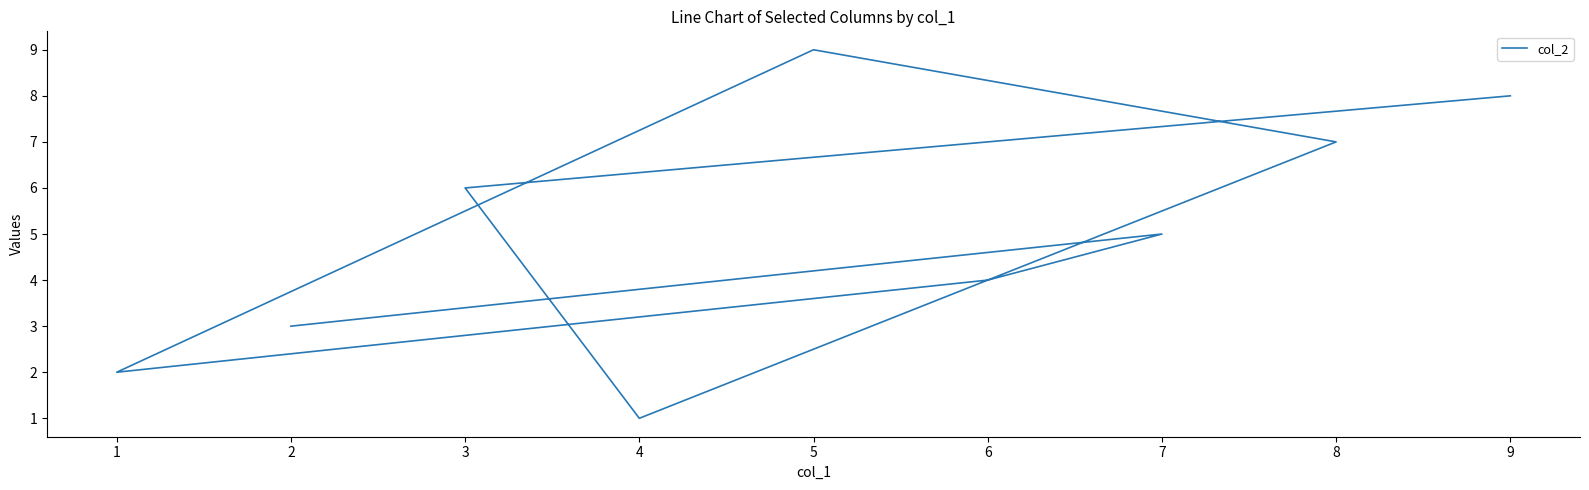

What is the value of the 1st point from the left?

3